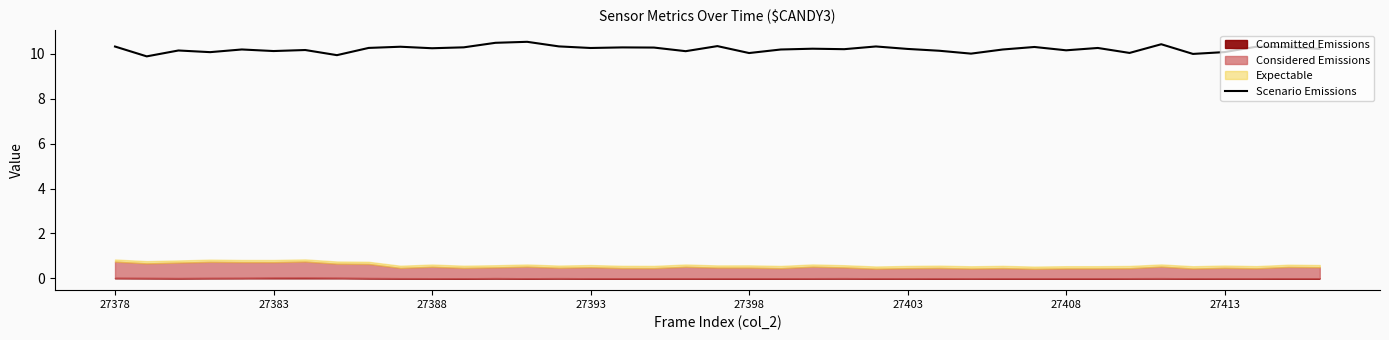

What is the difference between the maximum and minimum values?

0.6